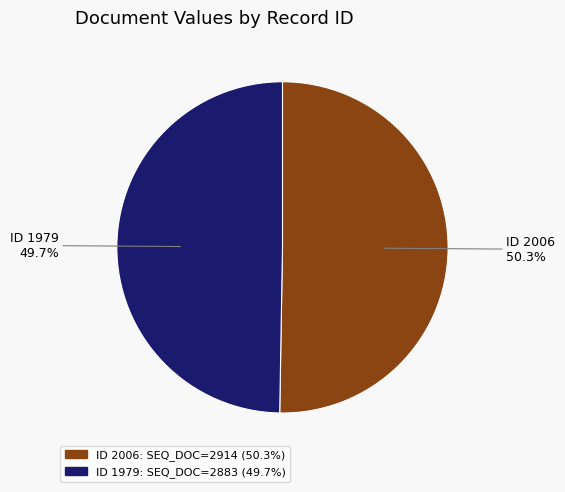

Is there any slice that represents more than half of the pie?

Yes